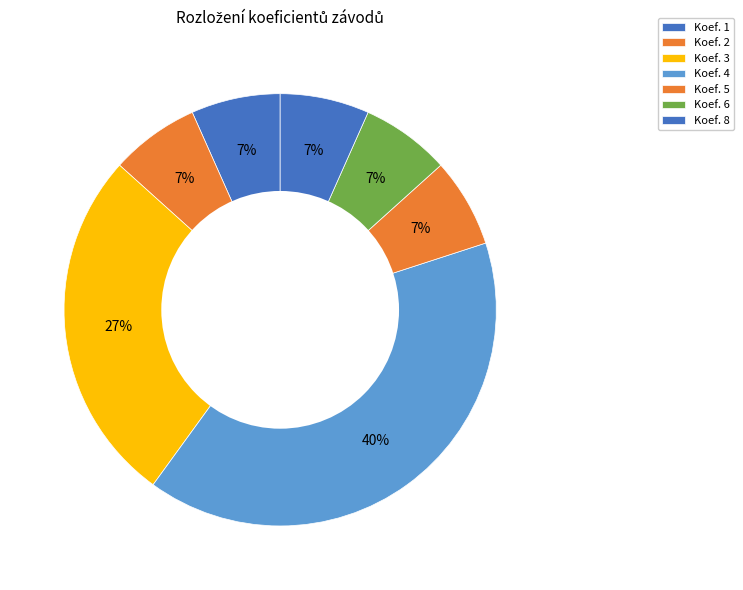

Count the number of slices in the pie.

7